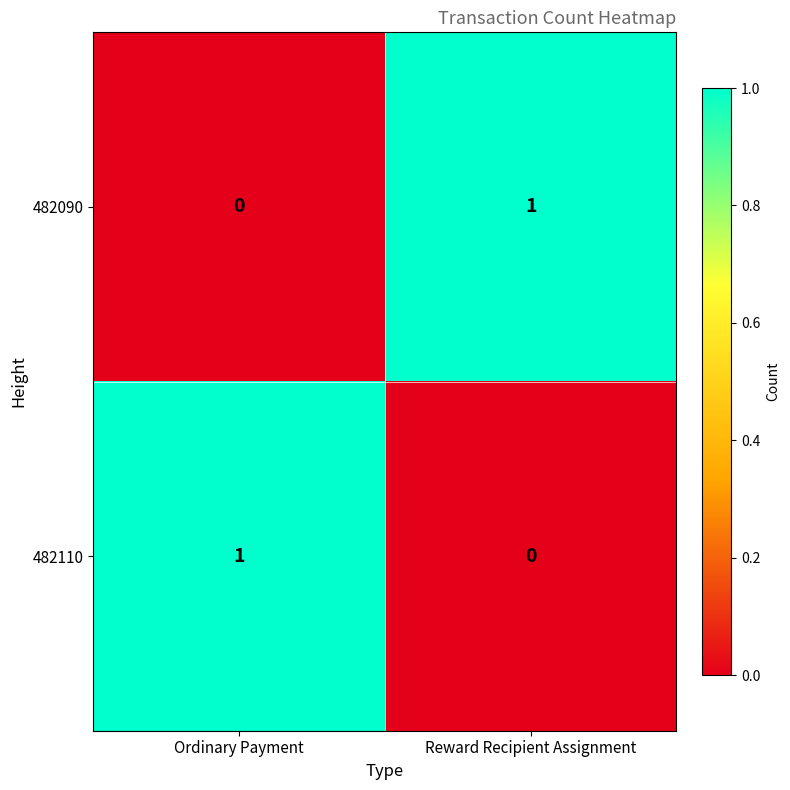

At which label is 482110 closest to 0?

Reward Recipient Assignment